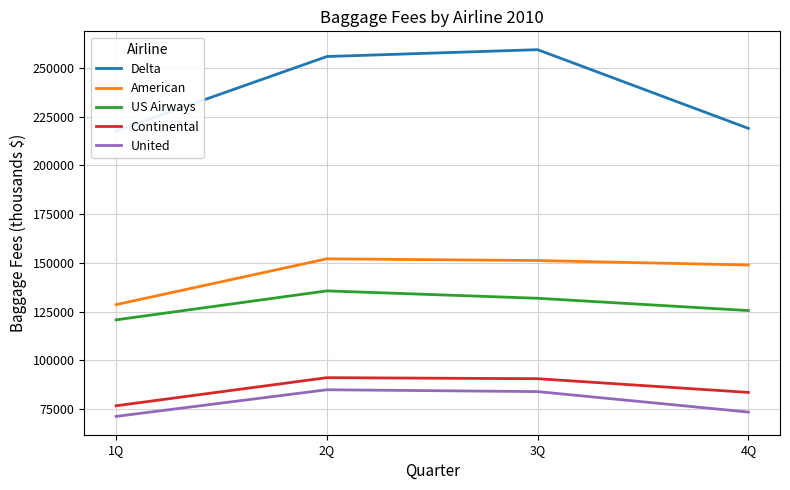

How many data points does each series have?

4